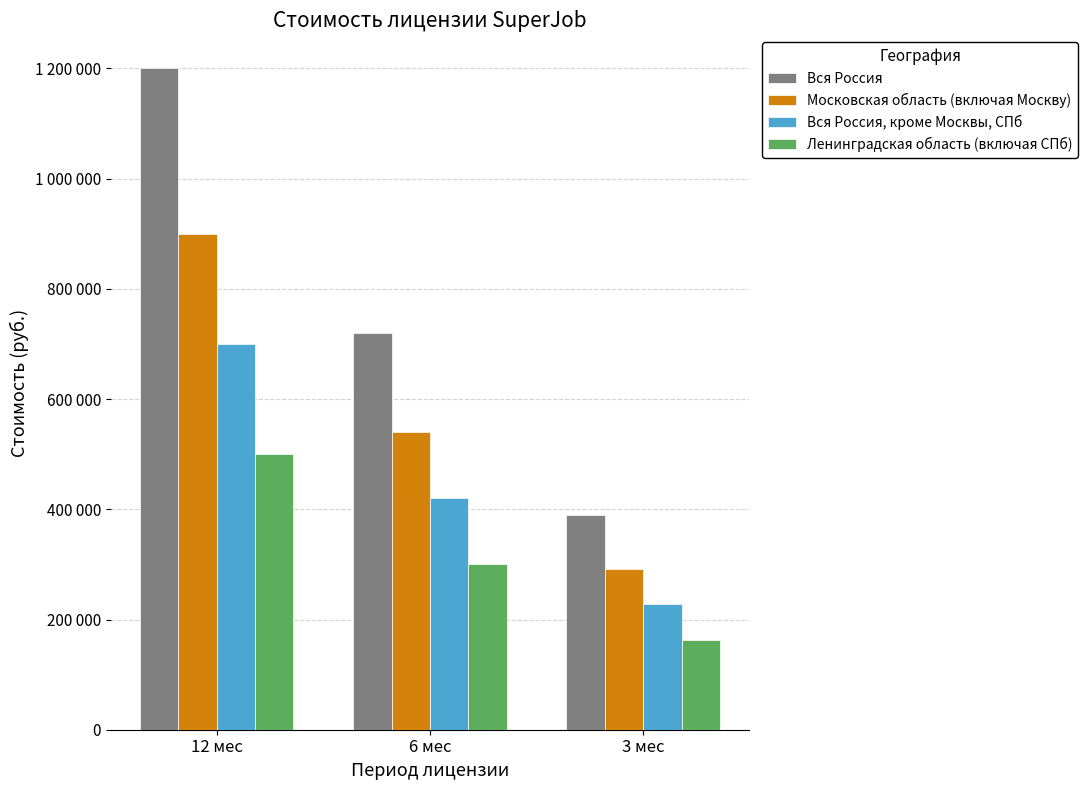

Which label corresponds to the largest value in the chart?

12 мес